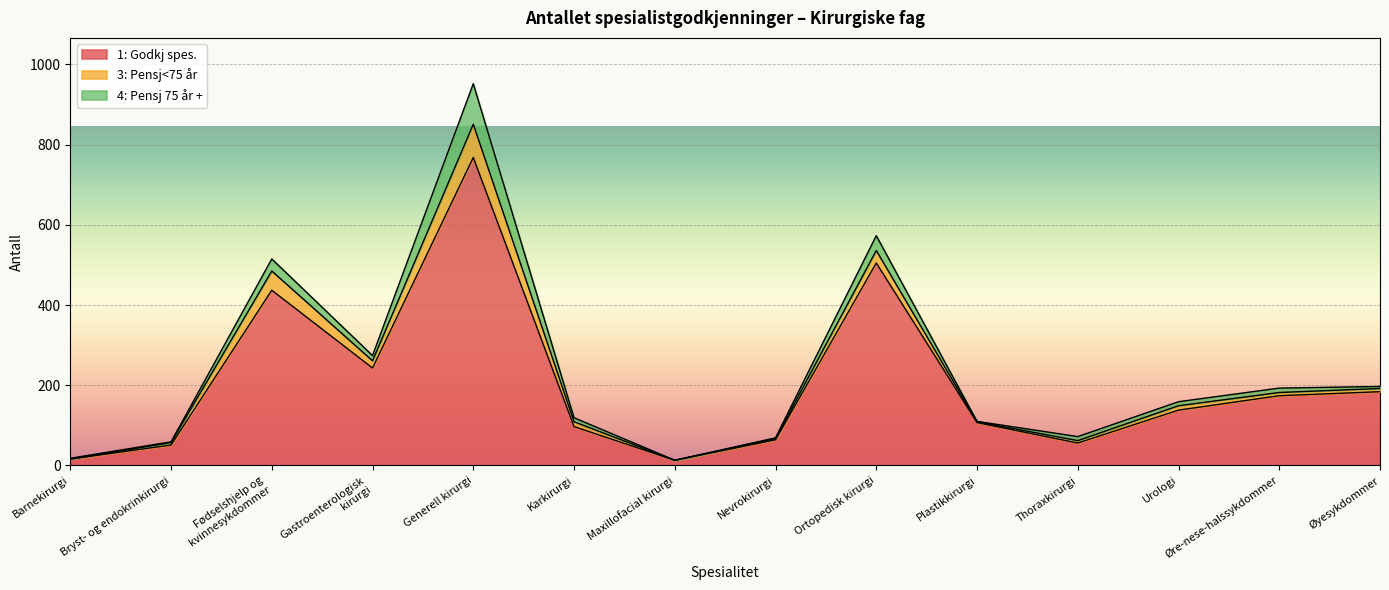

What is the label of the 6th point from the right?

Ortopedisk kirurgi